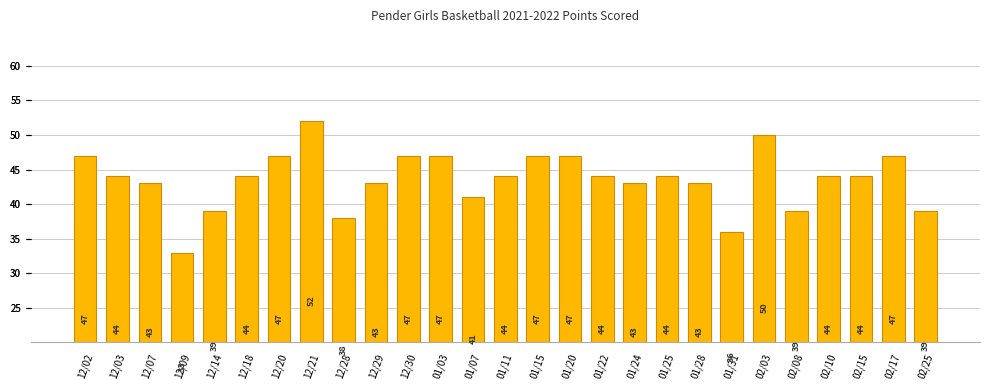

Does the chart contain stacked bars?

No